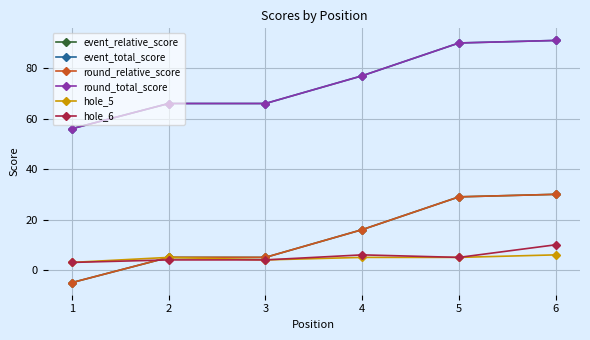

True or false: round_relative_score and round_total_score intersect in this chart.

False